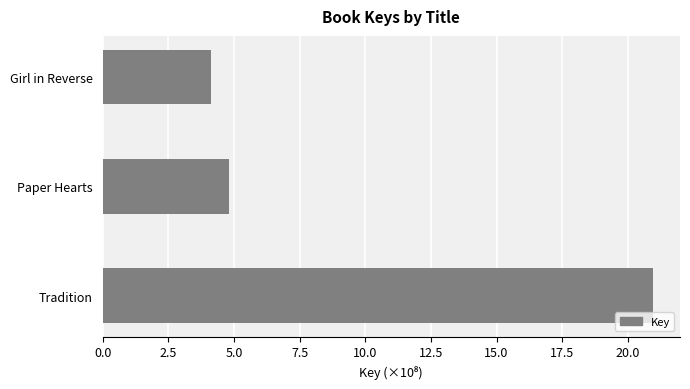

True or false: the data shows 20.9 at Tradition.

True